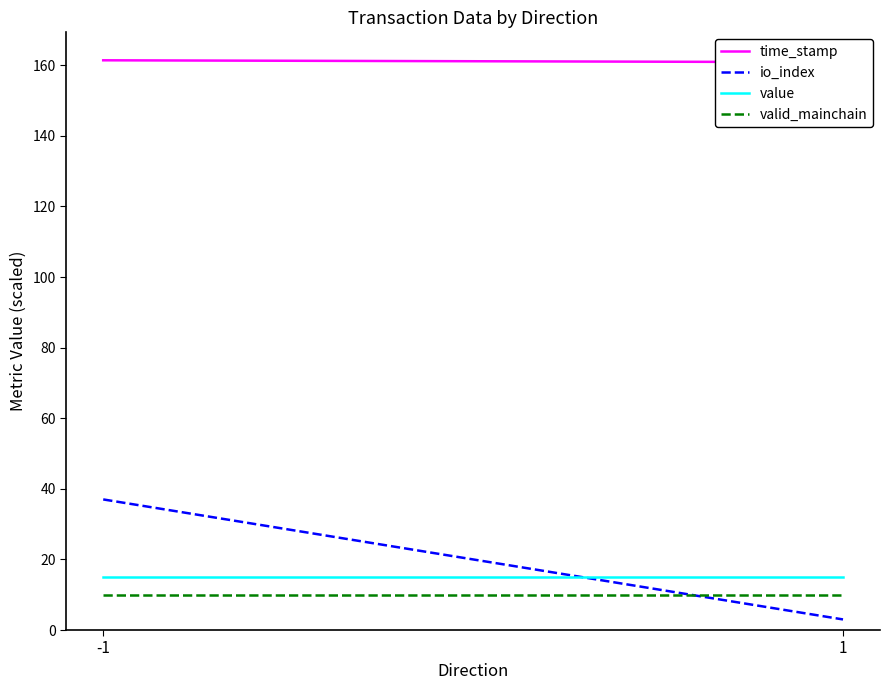

How many lines are shown in the chart?

4